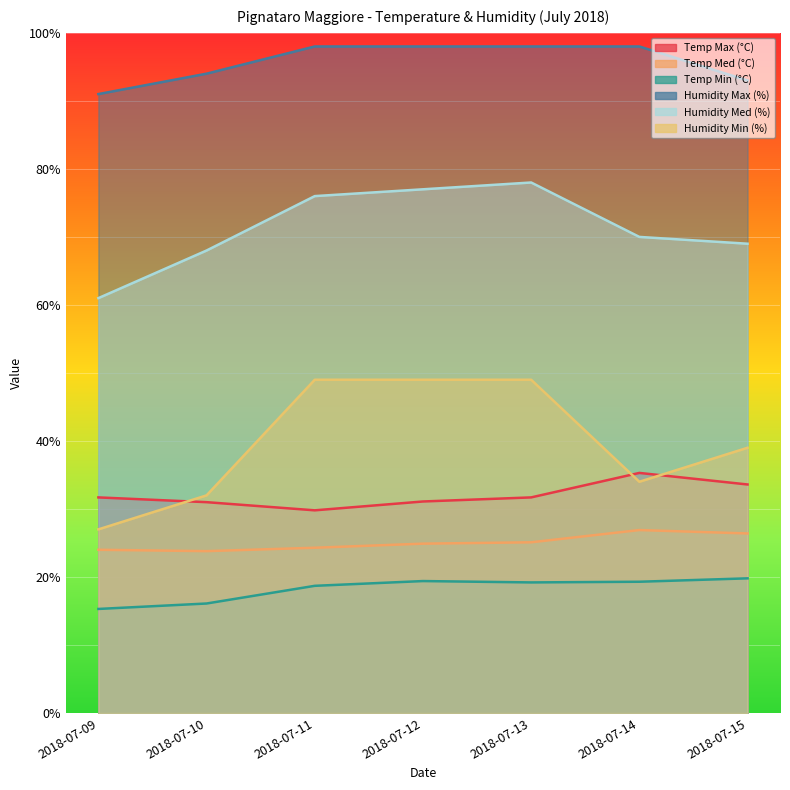

What is the highest value of the Humidity Max (%) series?

98.0